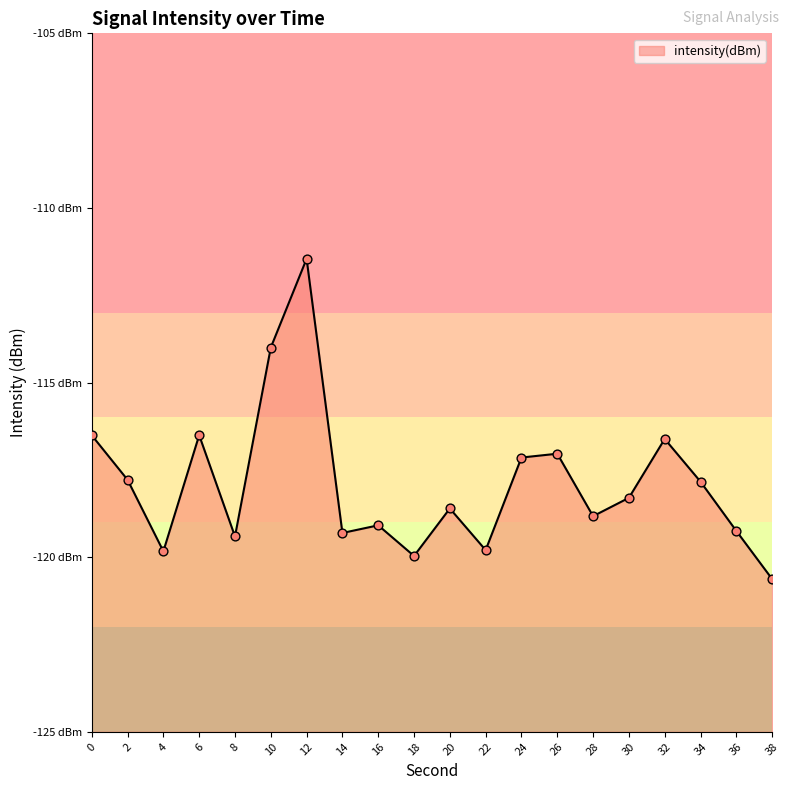

Between 32 and 22, which is larger?

32